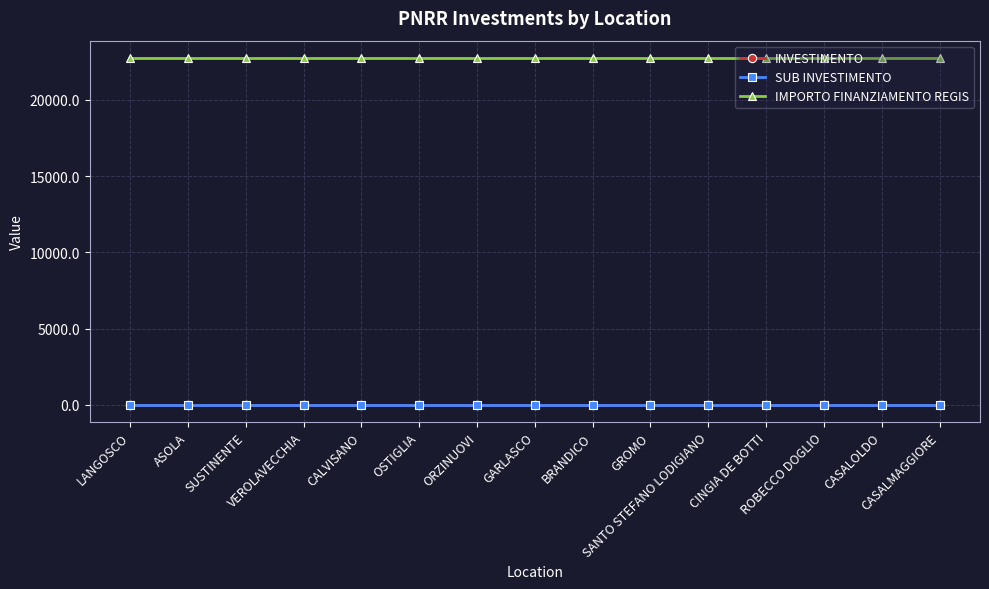

Which category has the lowest value across all series?

LANGOSCO